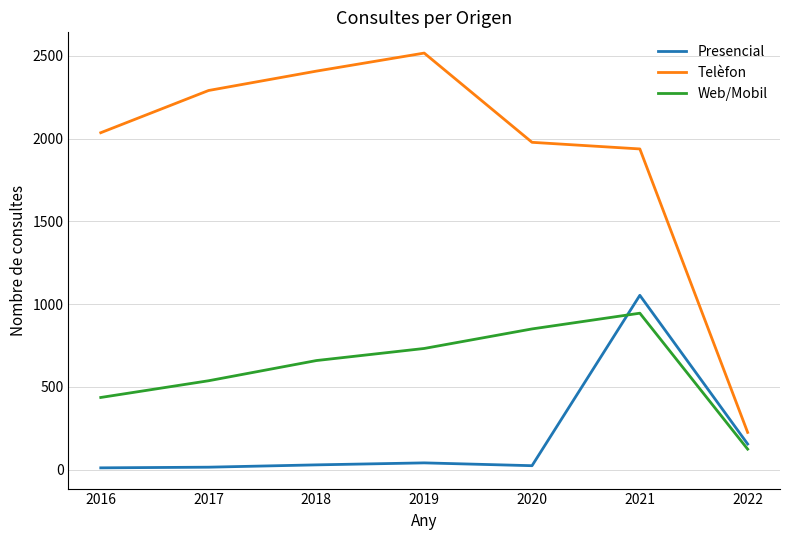

What is the sum of the Presencial values at 2016 and 2017?

26